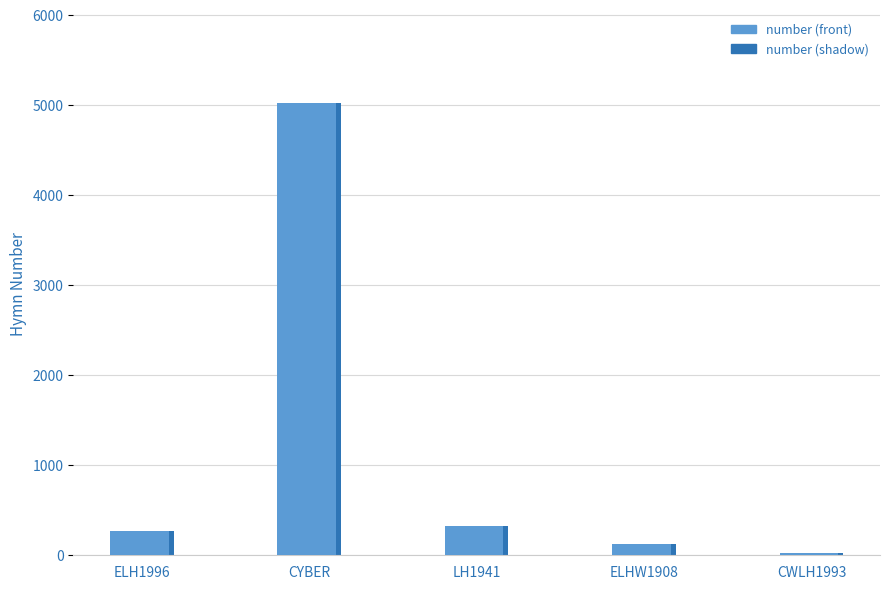

Rank the categories by value from lowest to highest.

CWLH1993, ELHW1908, ELH1996, LH1941, CYBER